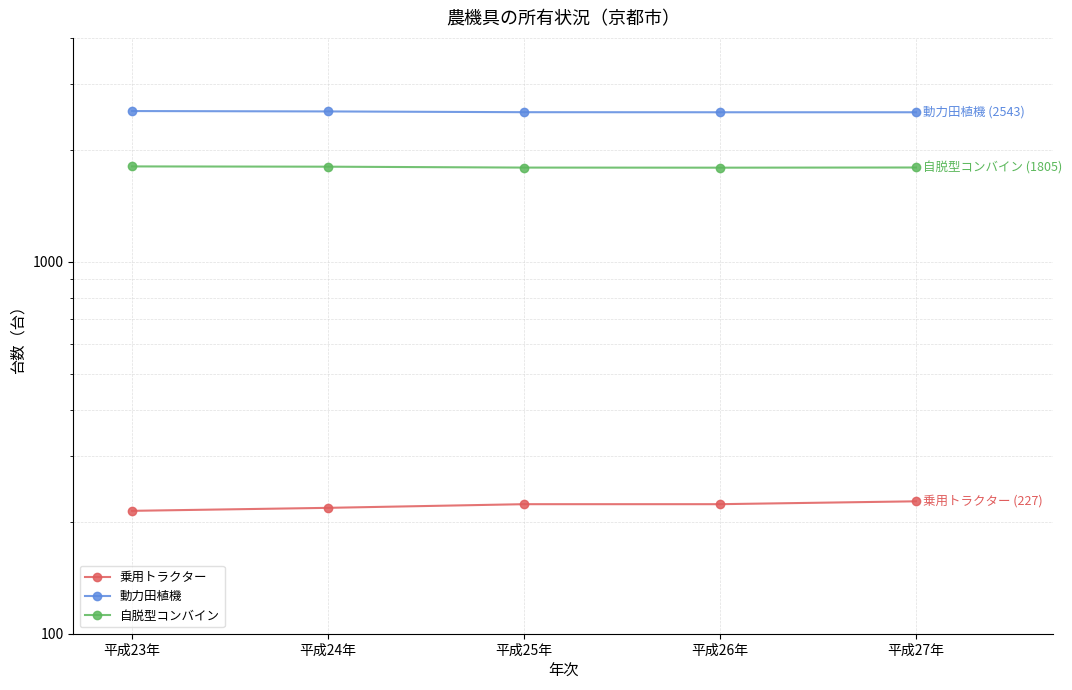

Is it true that 自脱型コンバイン equals 2895 at 平成24年?

False